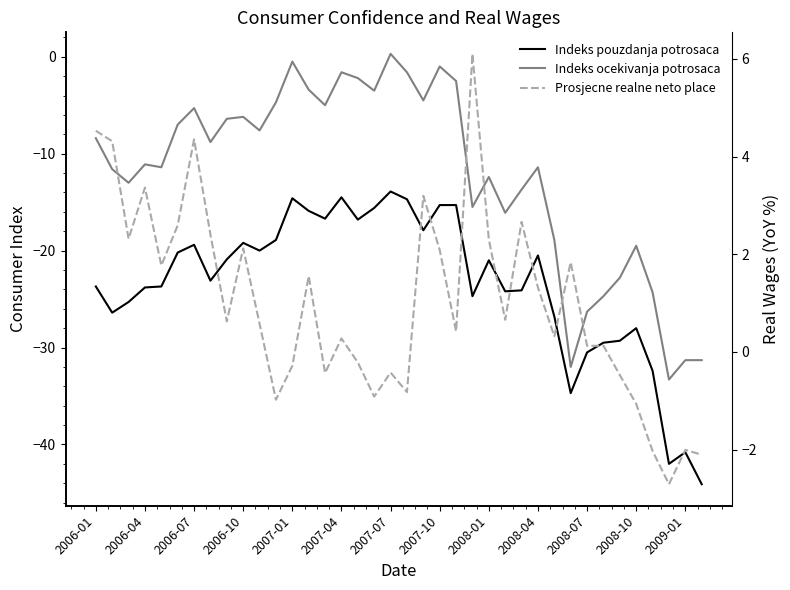

Between 2007-10 and 14, which is larger?

14